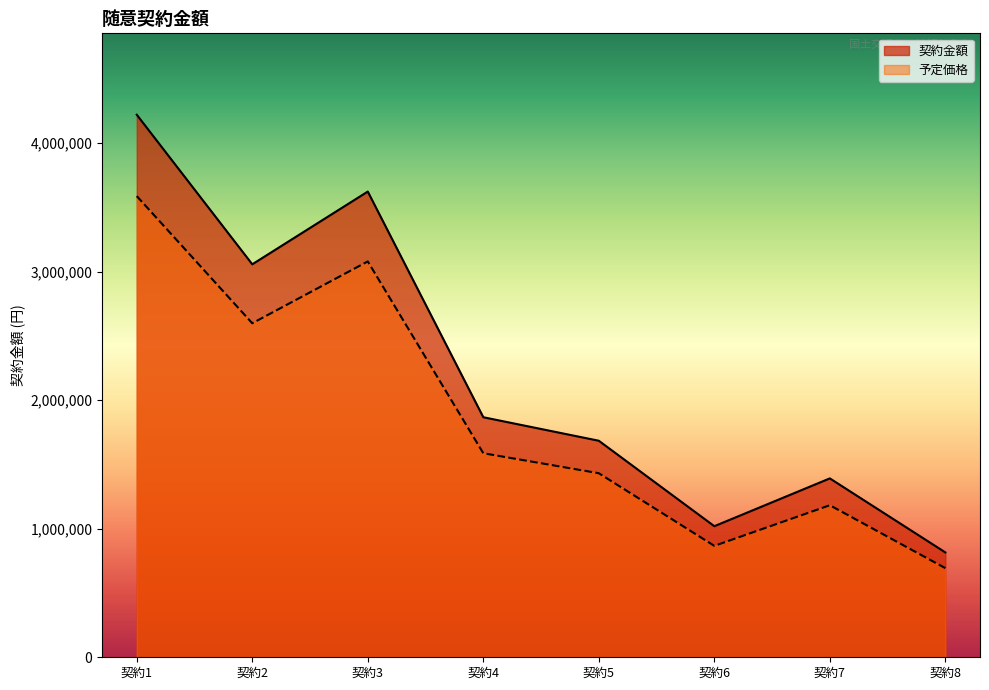

True or false: 契約金額 and 予定価格 intersect in this chart.

False